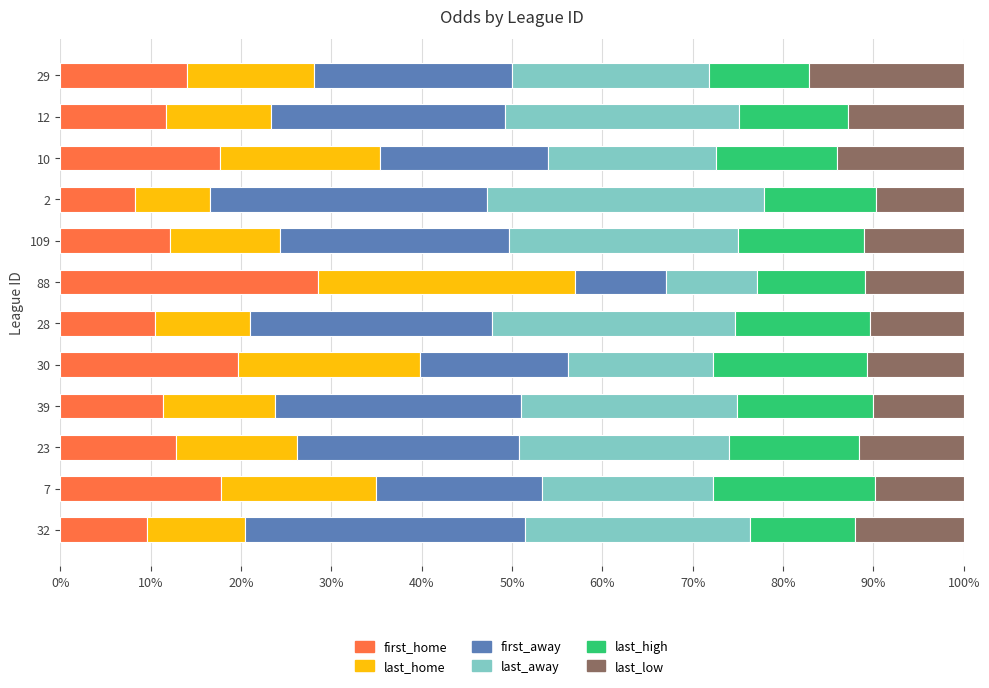

What is the total value across all series at 28?

100.0